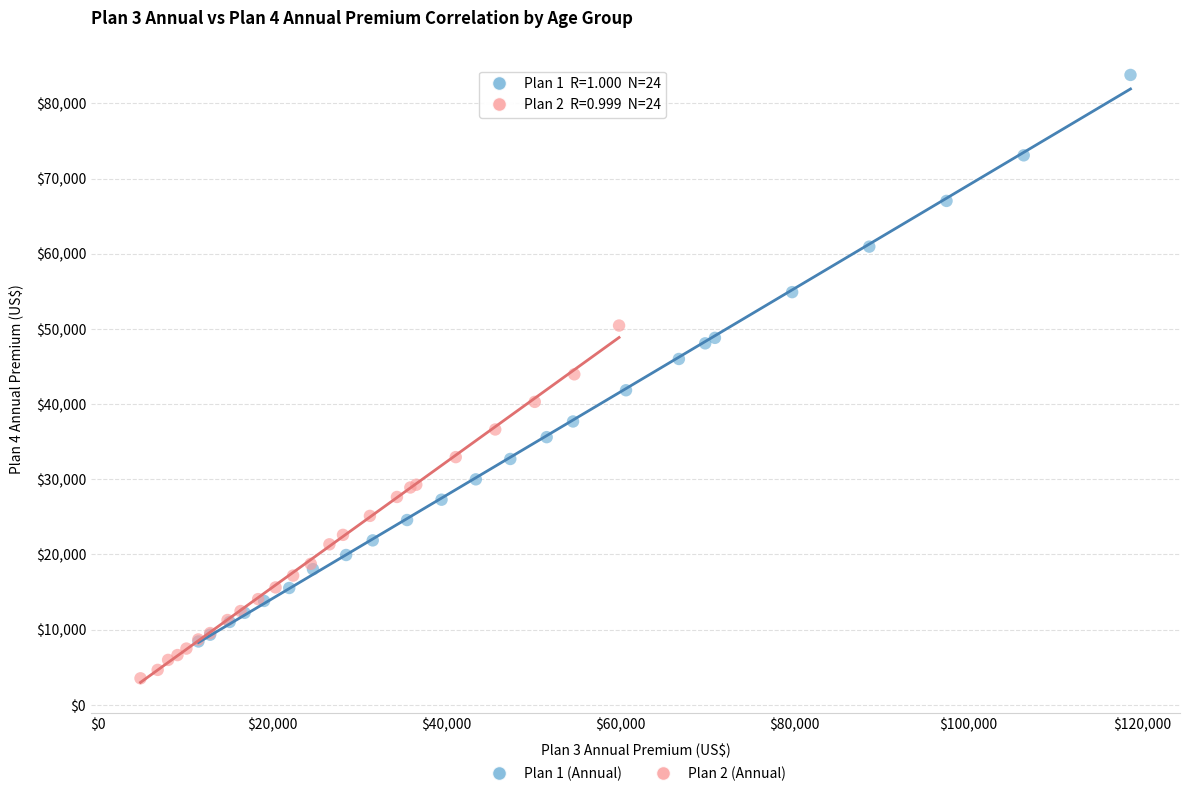

What are all the series names shown in the legend?

Plan 1 (Annual), Plan 2 (Annual)